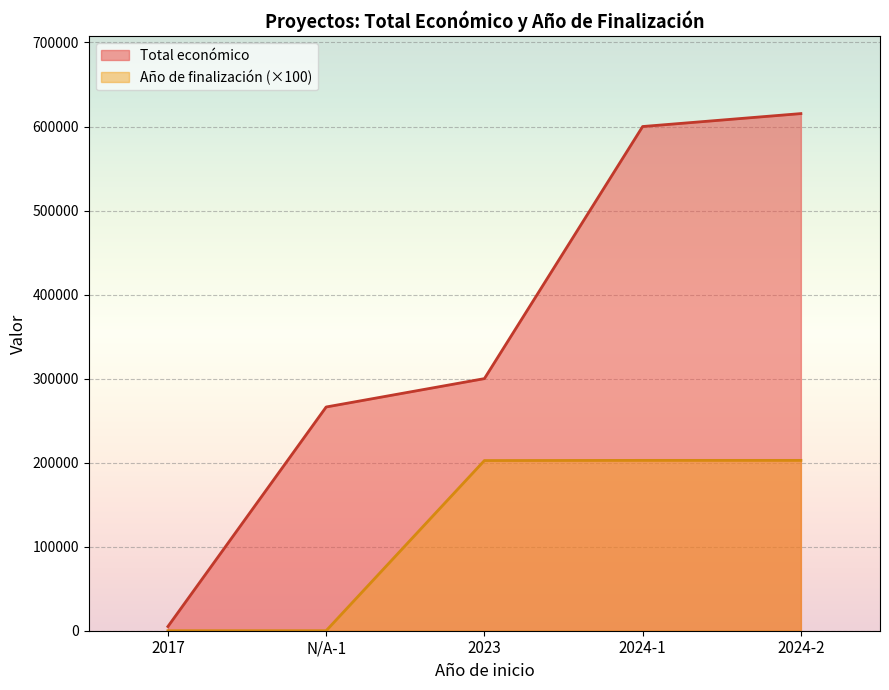

At which label does Total económico first exceed 299994?

2024-1